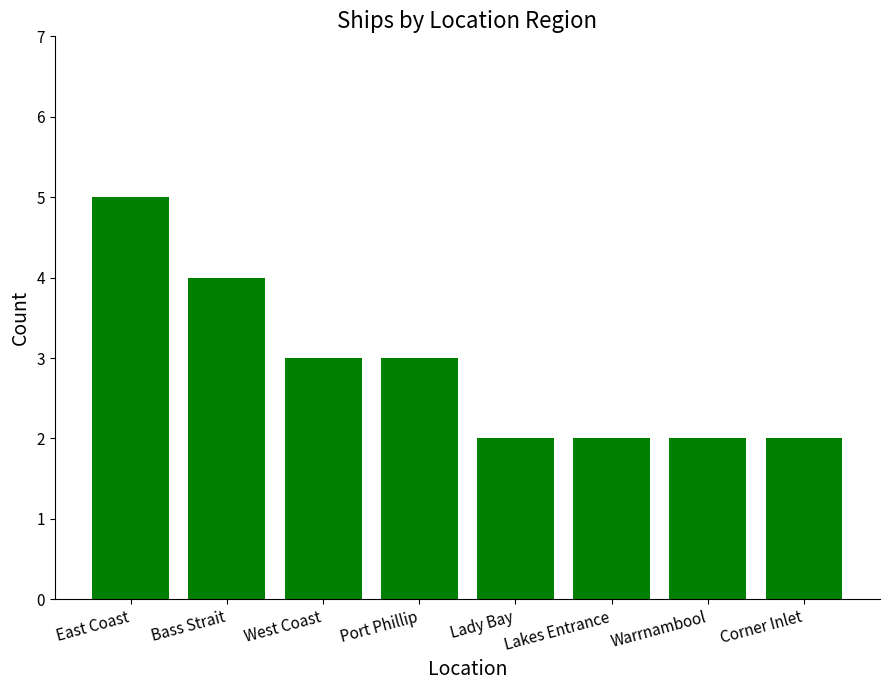

How many series are shown in this chart?

1